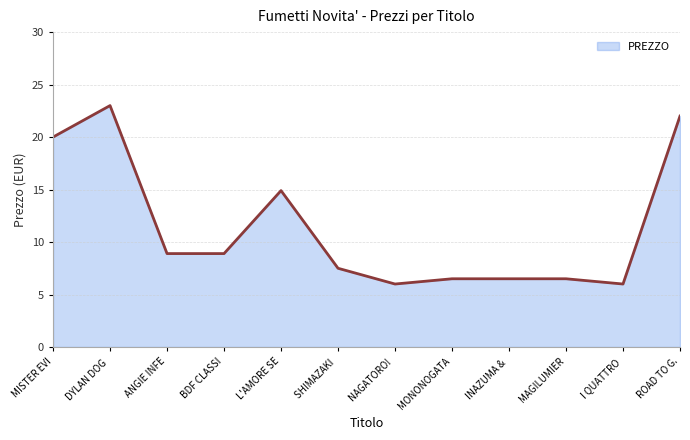

Where is the first local maximum?

DYLAN DOG 